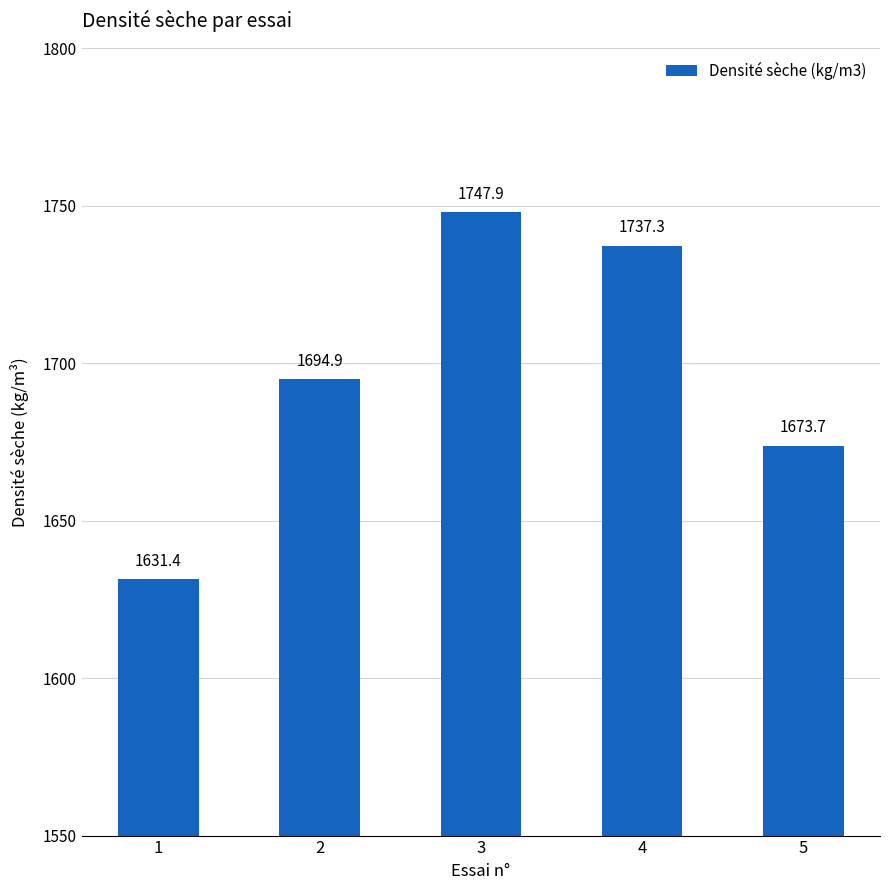

What is the minimum value shown in the chart?

1631.4